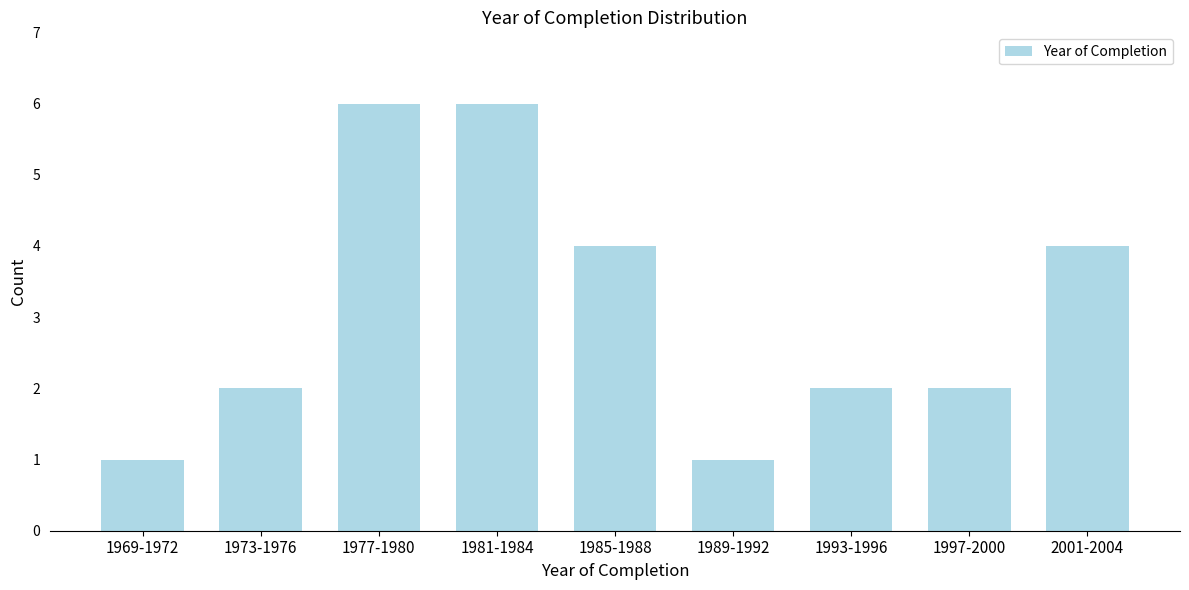

Reading left to right, what are all the values shown in this chart?

1969-1972=1	1973-1976=2	1977-1980=6	1981-1984=6	1985-1988=4	1989-1992=1	1993-1996=2	1997-2000=2	2001-2004=4